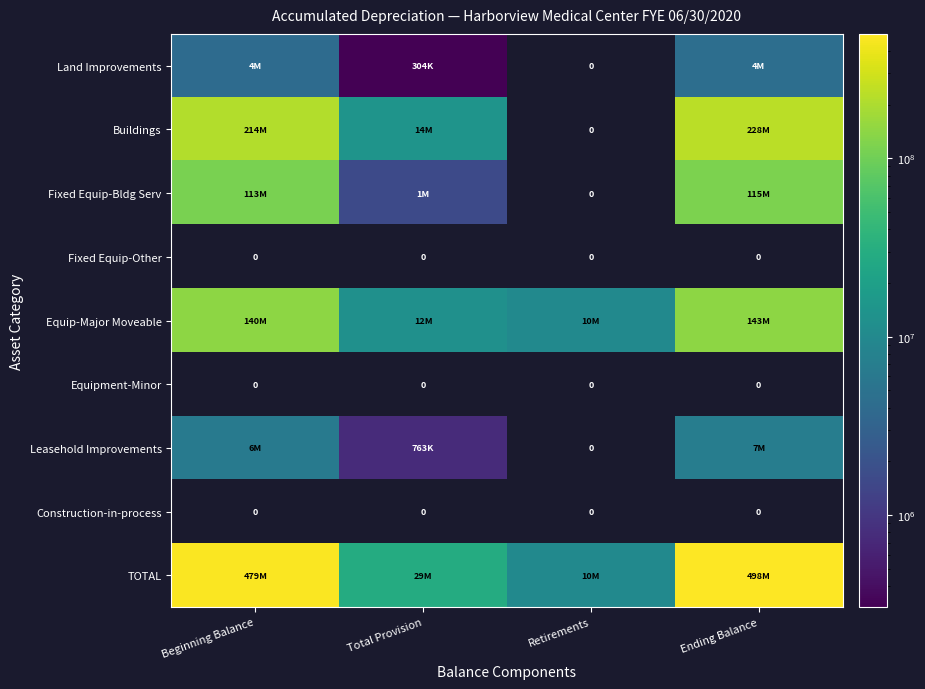

Which series has the widest spread of values?

TOTAL